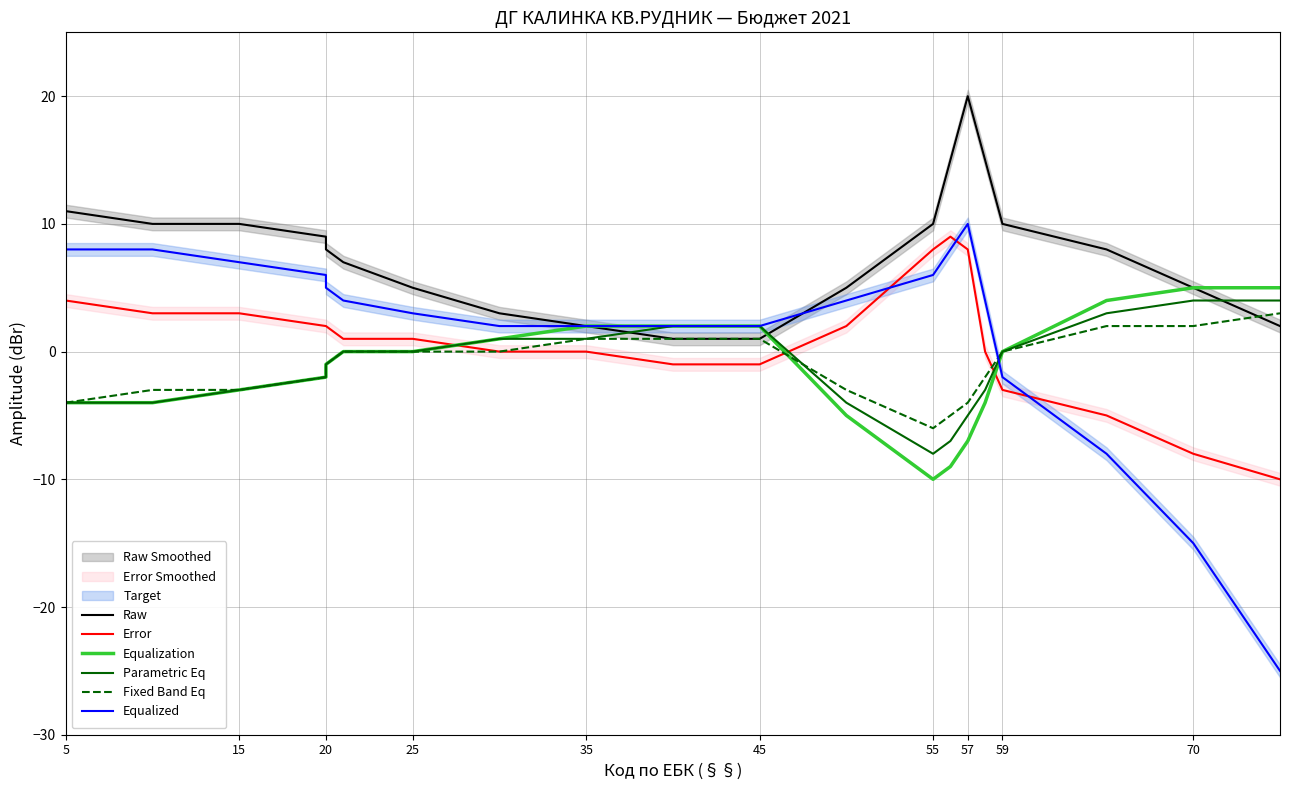

True or false: Raw has a value of 3 at 19.

False